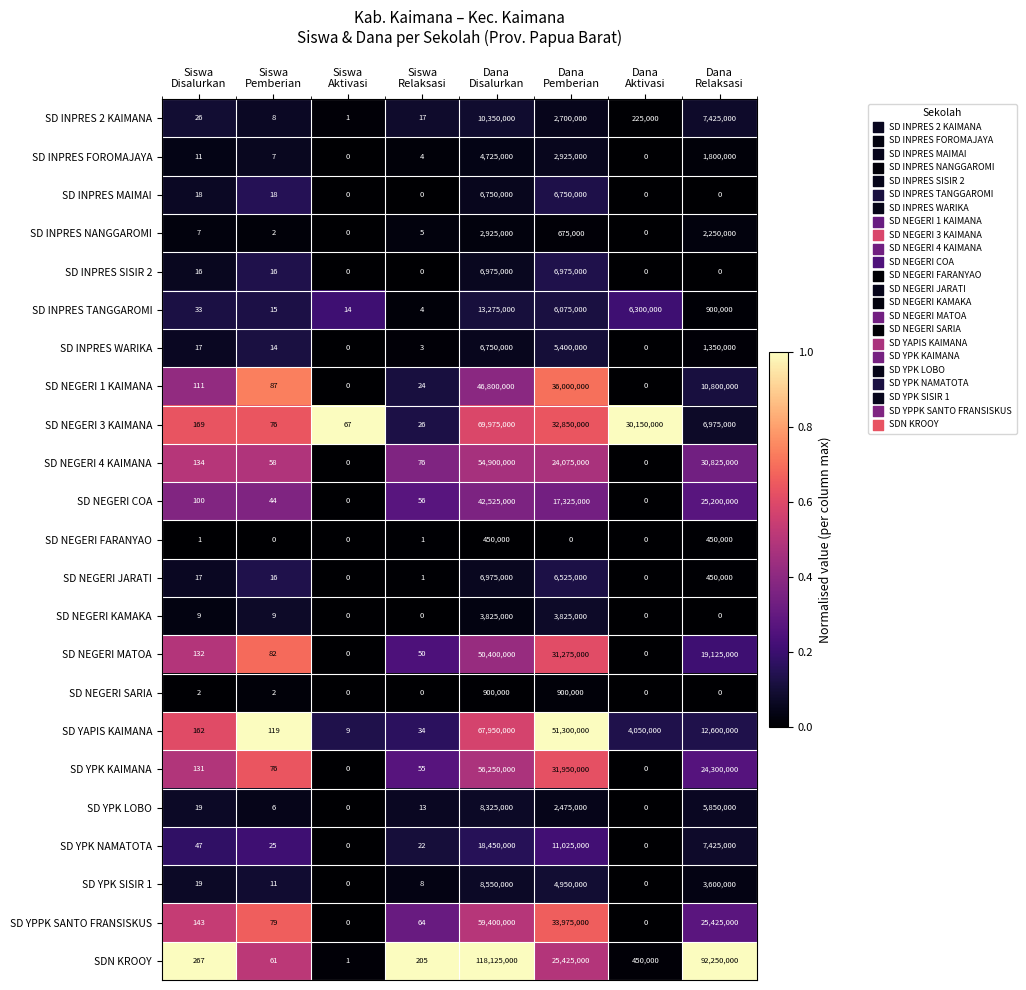

Which series has the largest total across all categories?

SDN KROOY